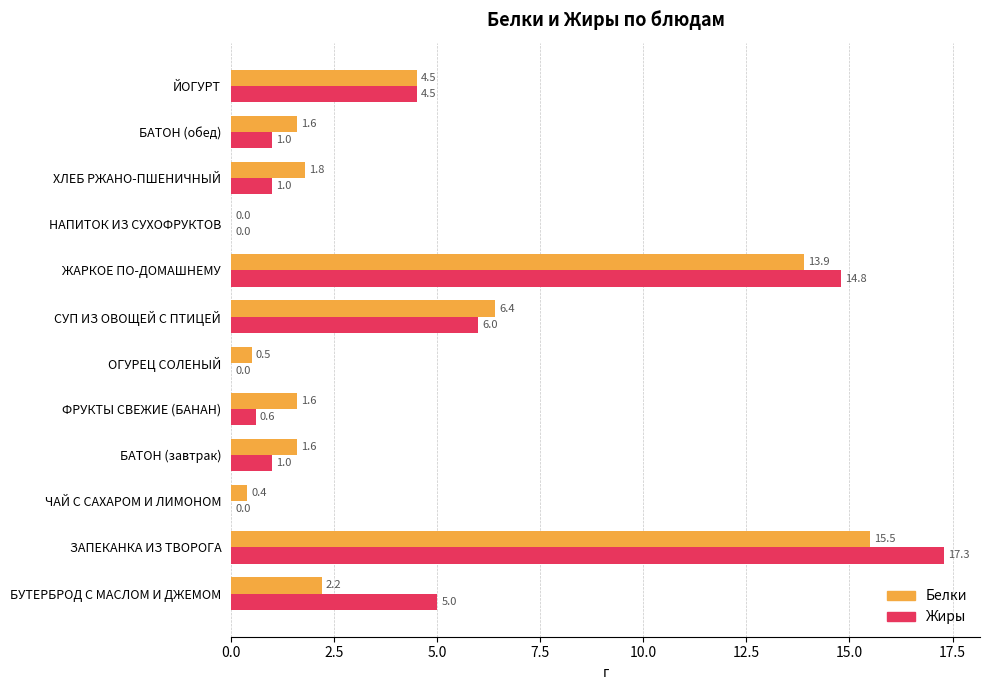

What is the highest value of the Белки series?

15.5